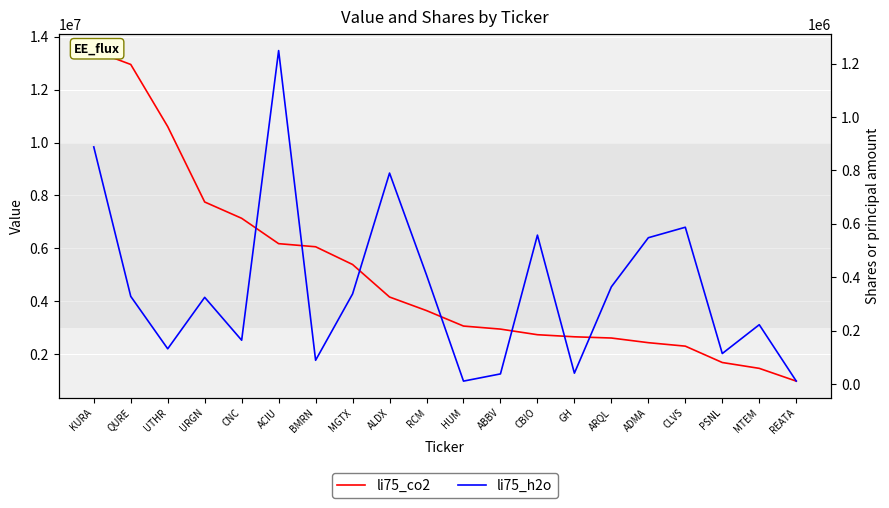

Between REATA and MGTX, which is larger?

MGTX